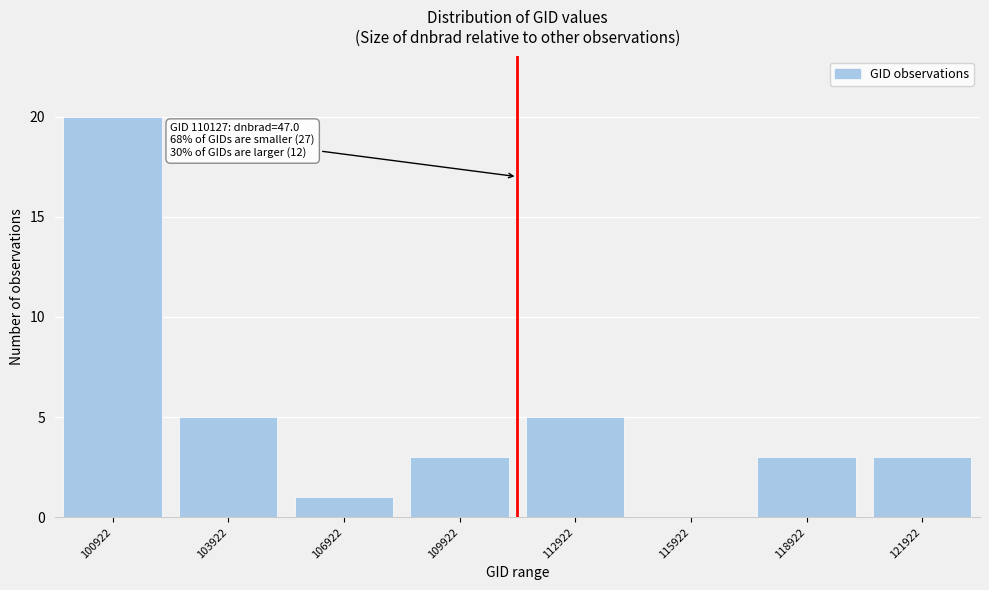

Reading left to right, extract all data points from this chart.

100922=20	103922=5	106922=1	109922=3	112922=5	115922=0	118922=3	121922=3